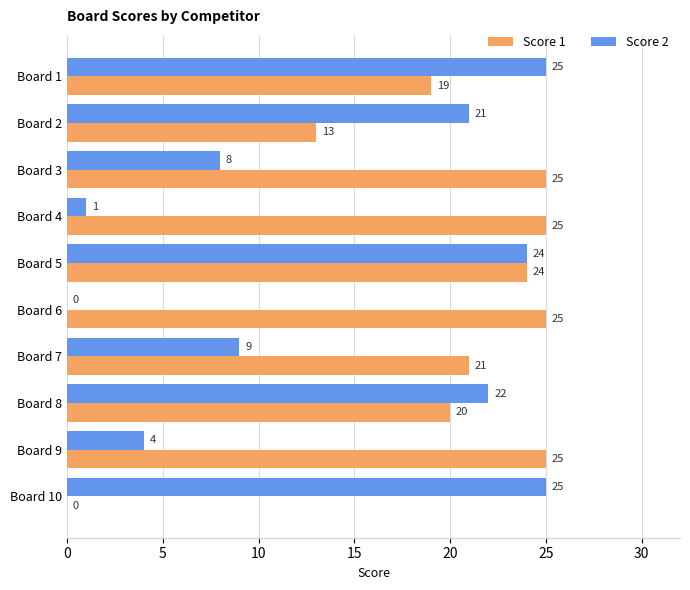

What is the maximum value shown in the chart?

25